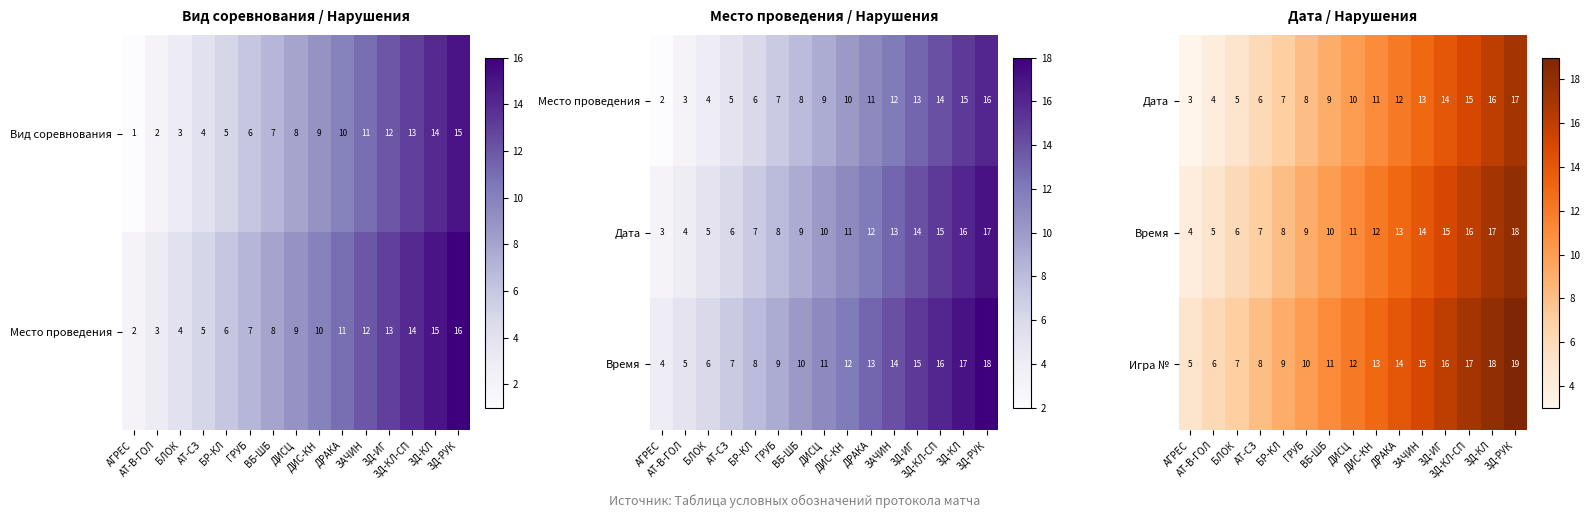

What is the difference between the maximum and minimum values in the Игра № series?

14